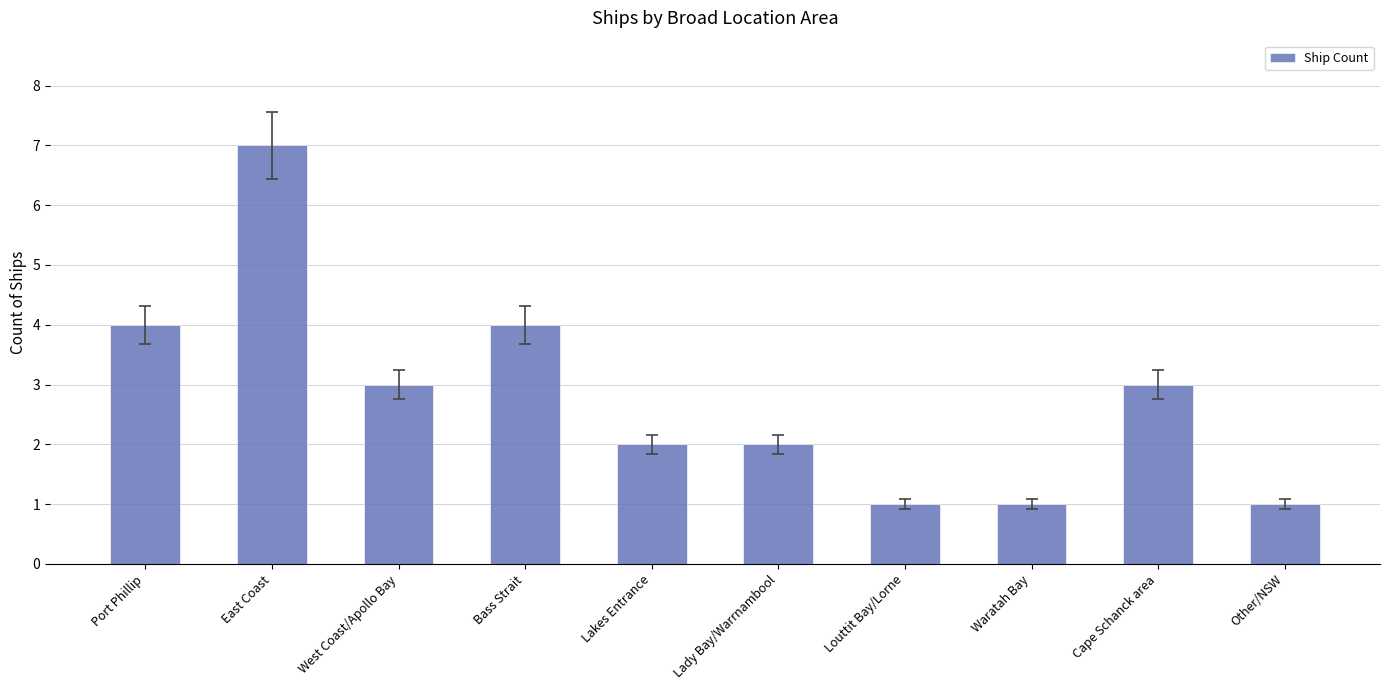

Reading left to right, list all the values displayed in this chart.

Port Phillip=4	East Coast=7	West Coast/Apollo Bay=3	Bass Strait=4	Lakes Entrance=2	Lady Bay/Warrnambool=2	Louttit Bay/Lorne=1	Waratah Bay=1	Cape Schanck area=3	Other/NSW=1